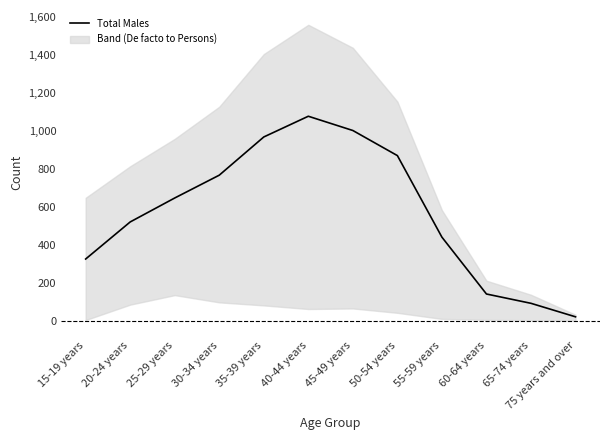

Read the value at 35-39 years, to the nearest 10.

970